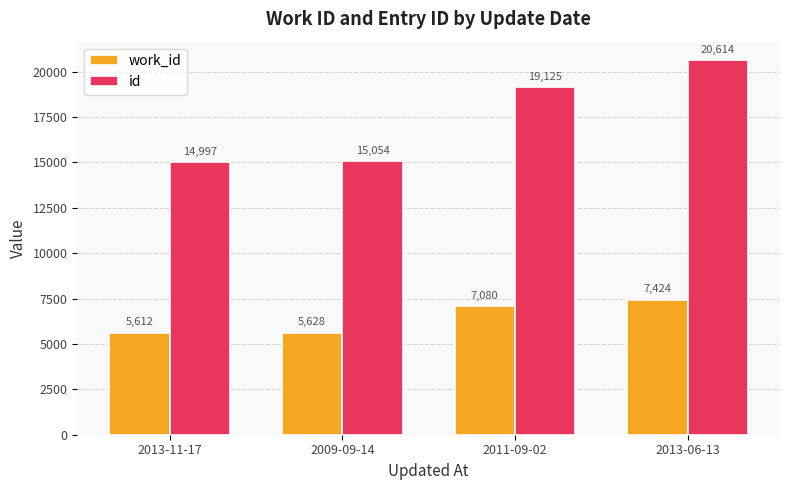

Reading left to right, extract all data points from this chart.

work_id: 2013-11-17=5612	2009-09-14=5628	2011-09-02=7080	2013-06-13=7424
id: 2013-11-17=14997	2009-09-14=15054	2011-09-02=19125	2013-06-13=20614